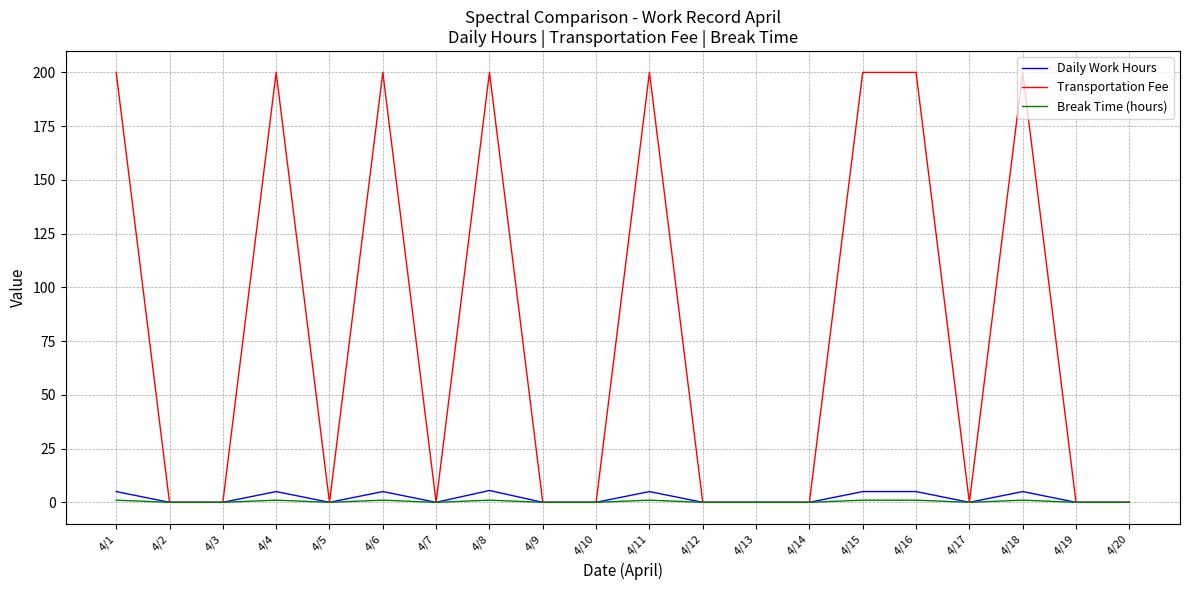

The value of Daily Work Hours at 4/9 is 0.0. True or false?

True